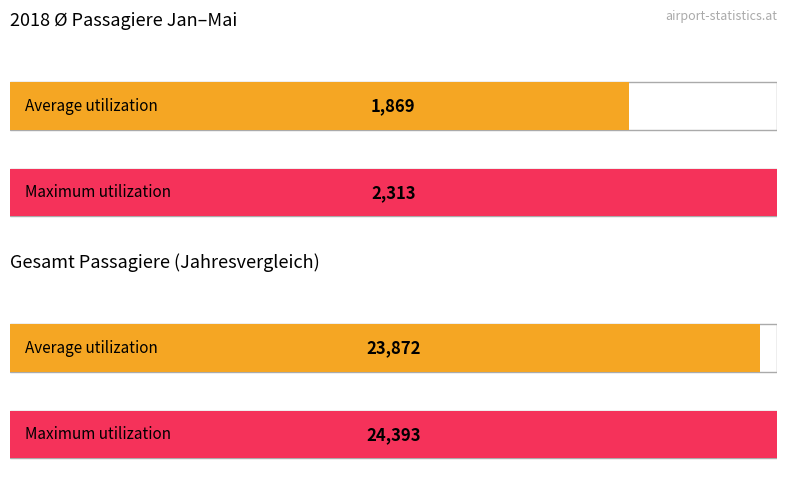

Which series has the largest range (max minus min)?

Gesamt